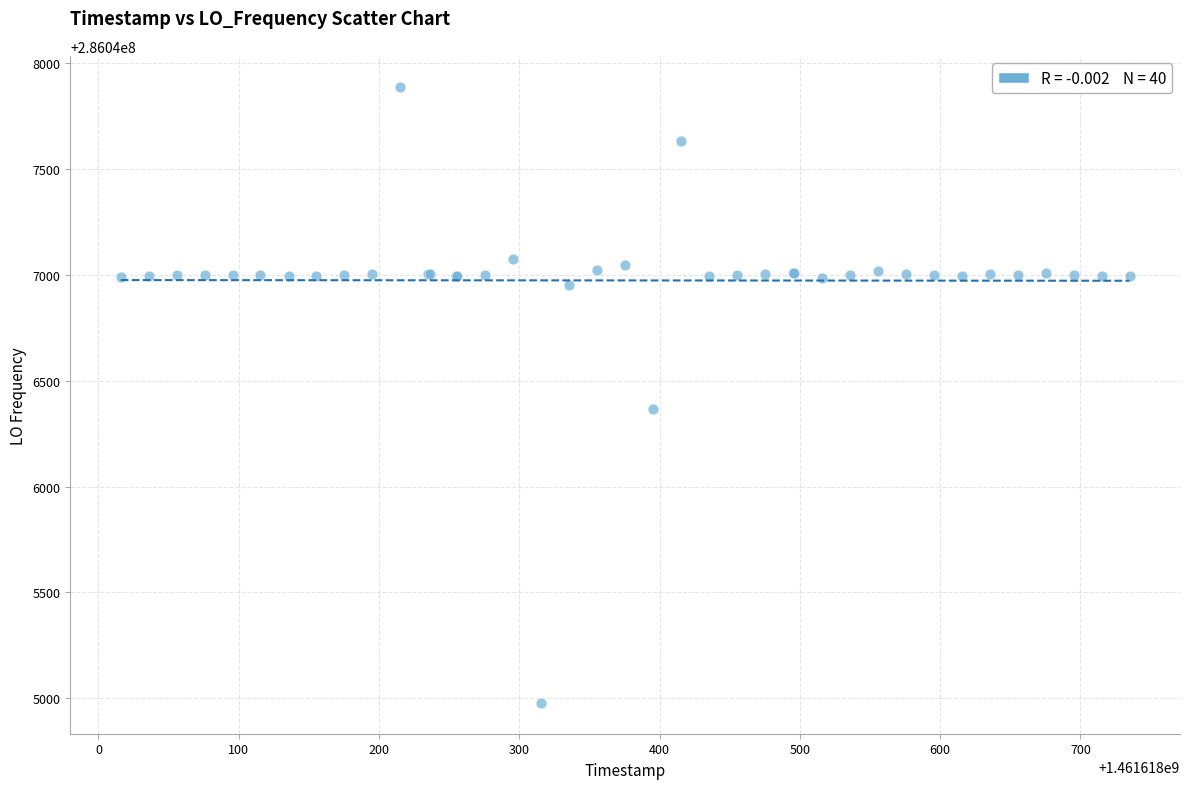

What Y value in the scatter plot is closest to 286046433?

286046368.2